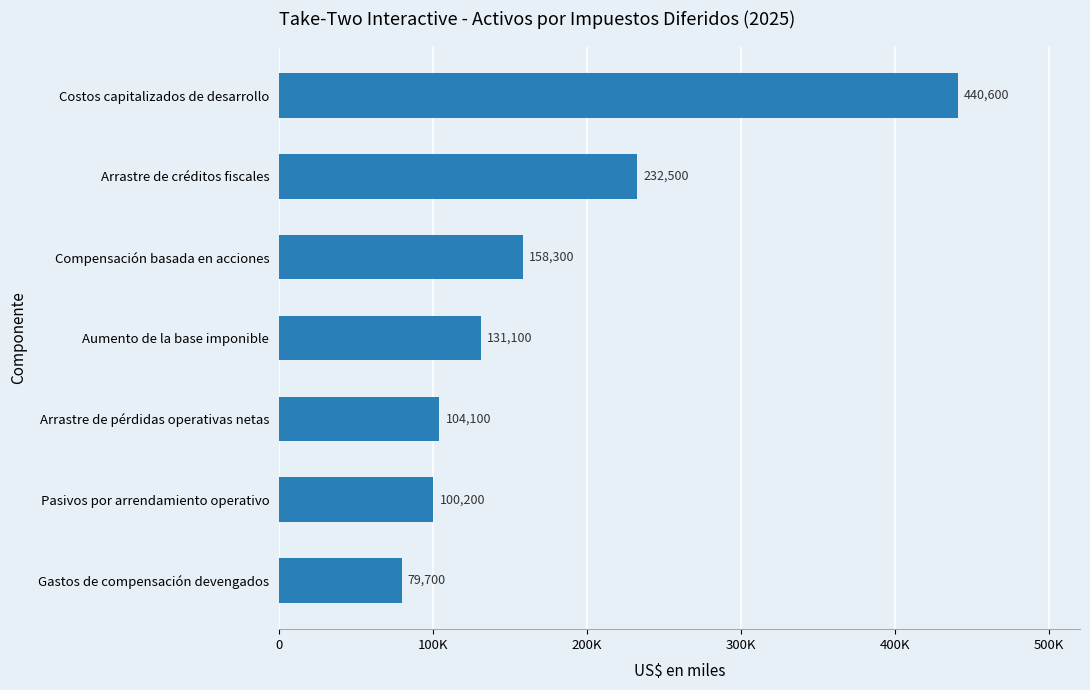

Does the chart contain any negative values?

No